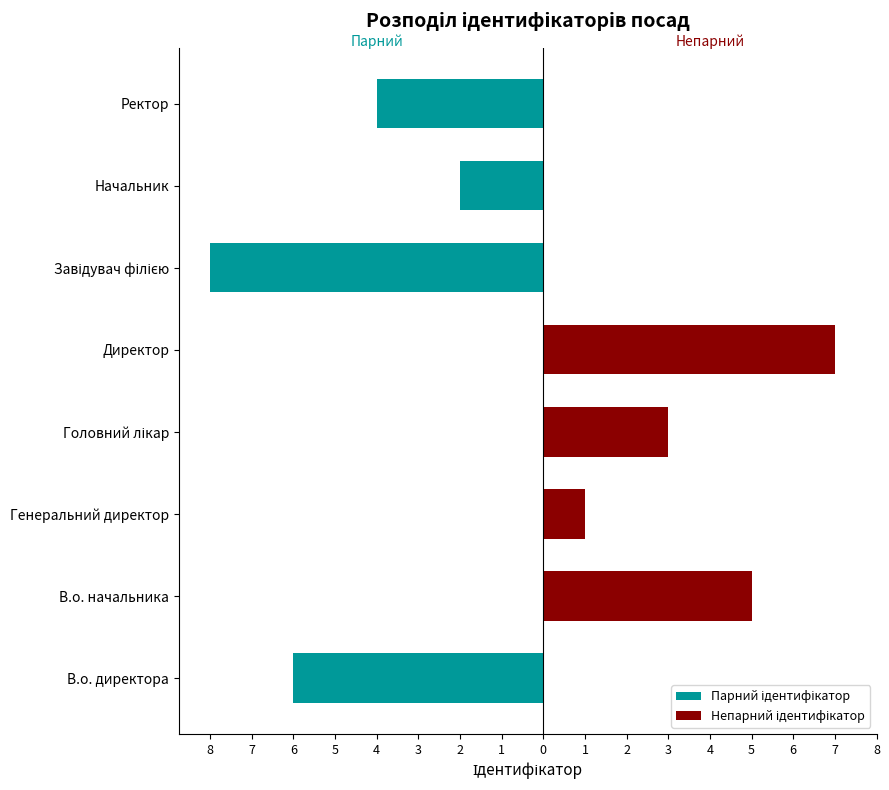

How many data points in Непарний ідентифікатор are above 1?

3